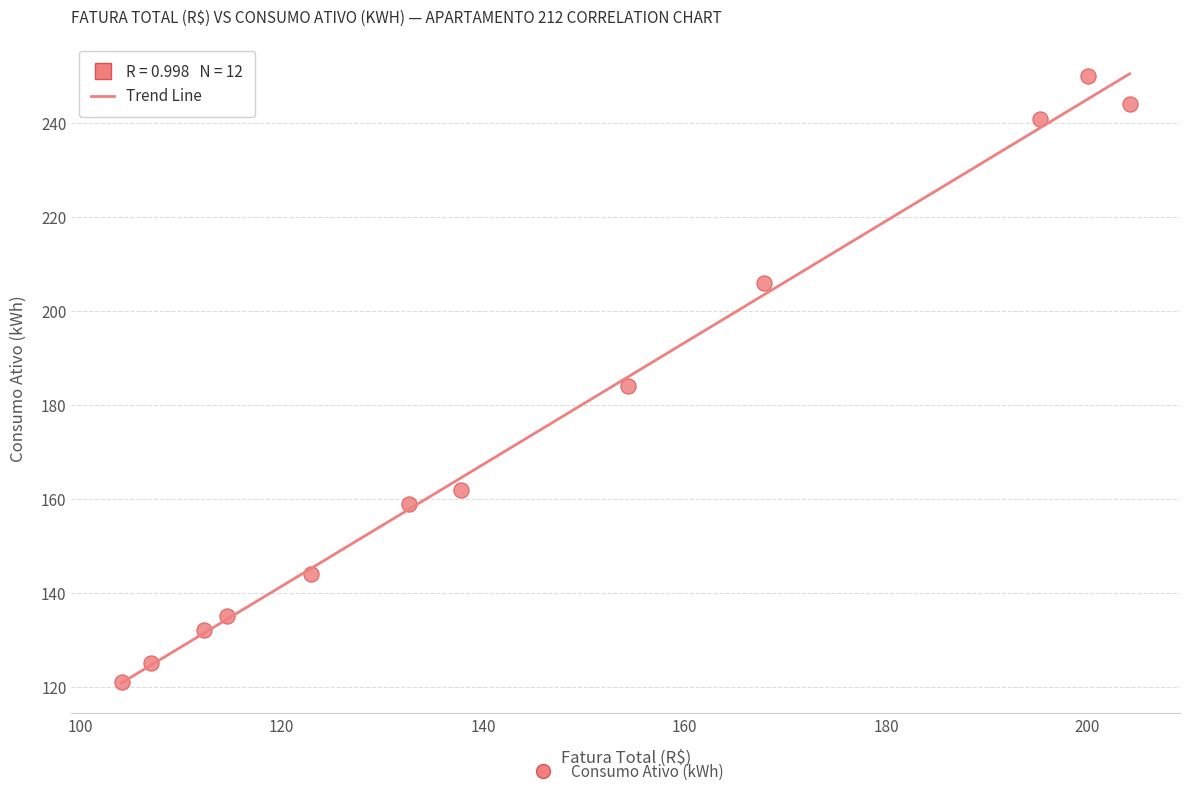

What is the average Y value?

175